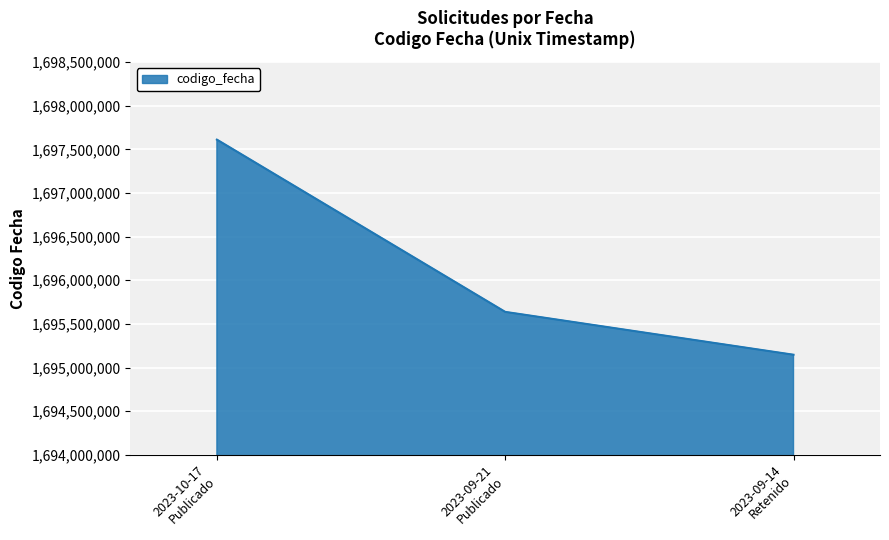

How many values are below 1695637561?

1